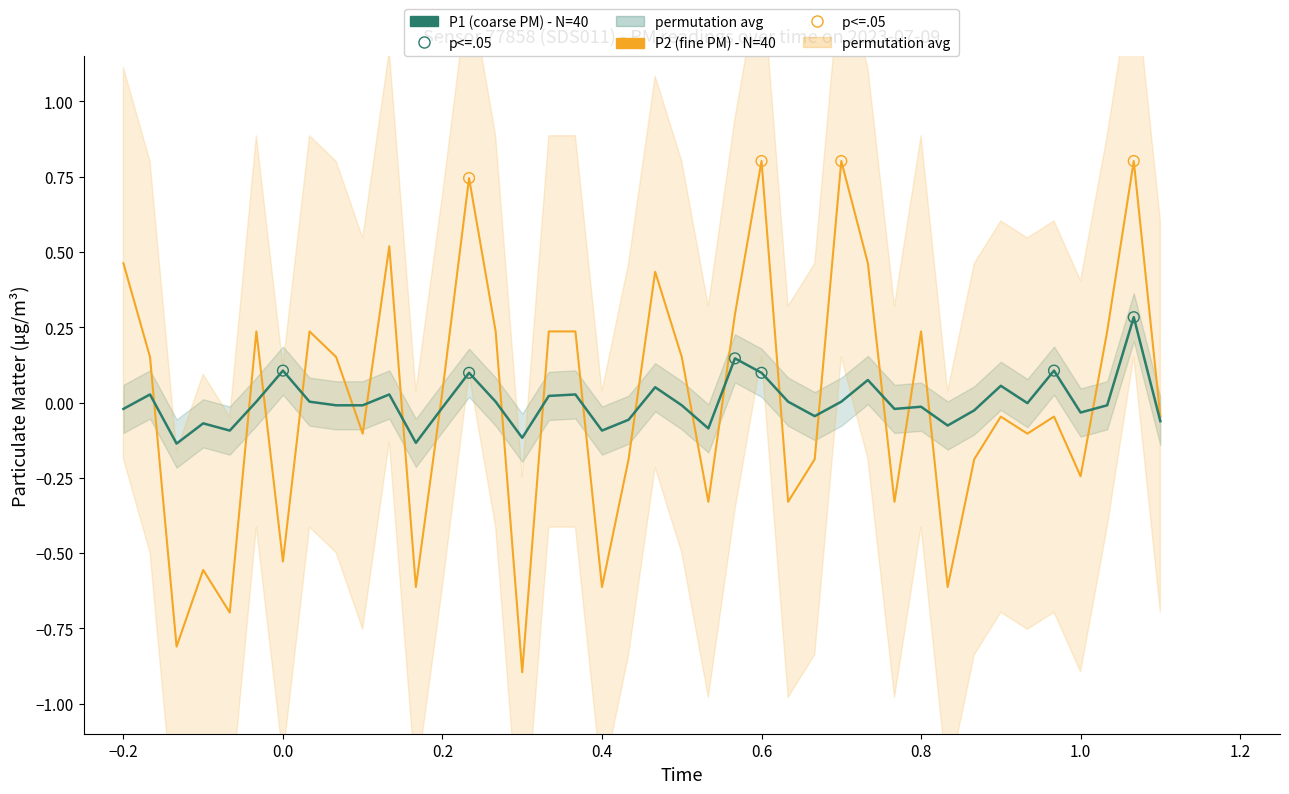

Which series contains the highest Y value?

P2 (fine PM)